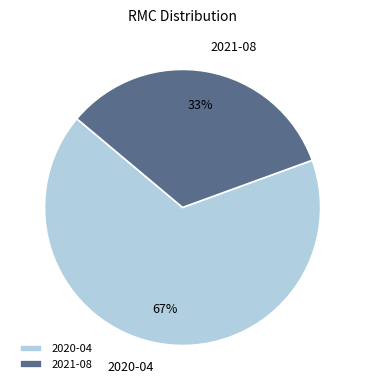

To the nearest percent, what percentage of the pie is 2020-04?

67%